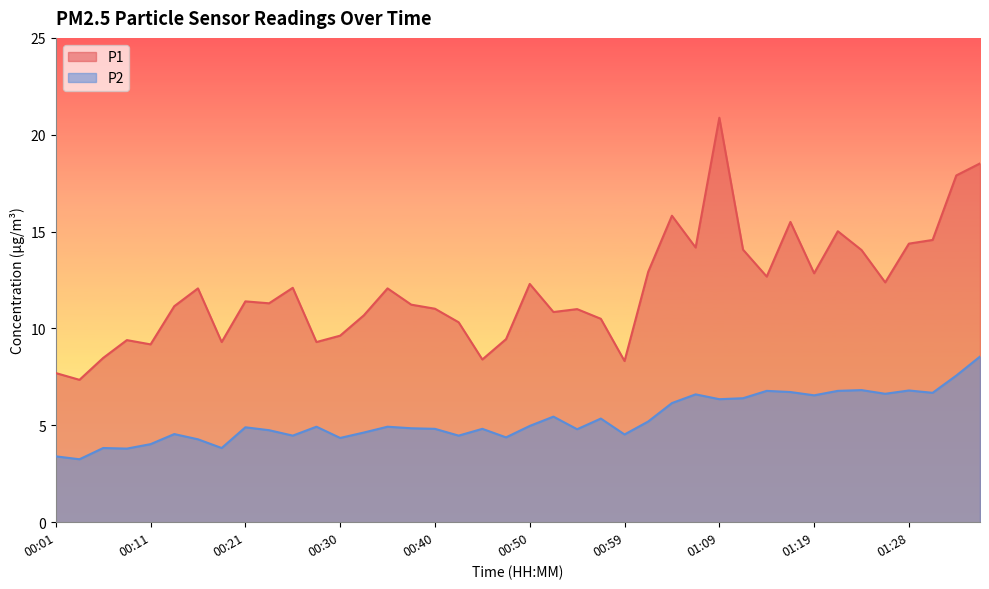

How many interior local peaks does the P1 series have?

11